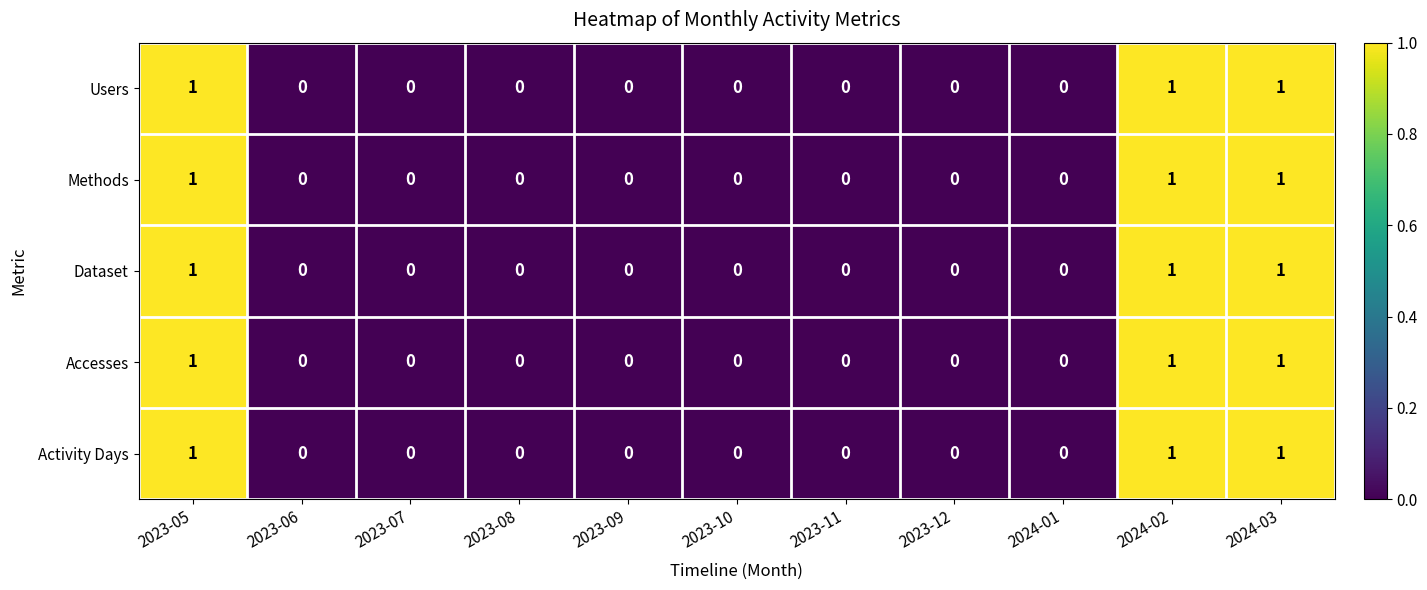

True or false: Dataset has a value of 0 at 2023-12.

True